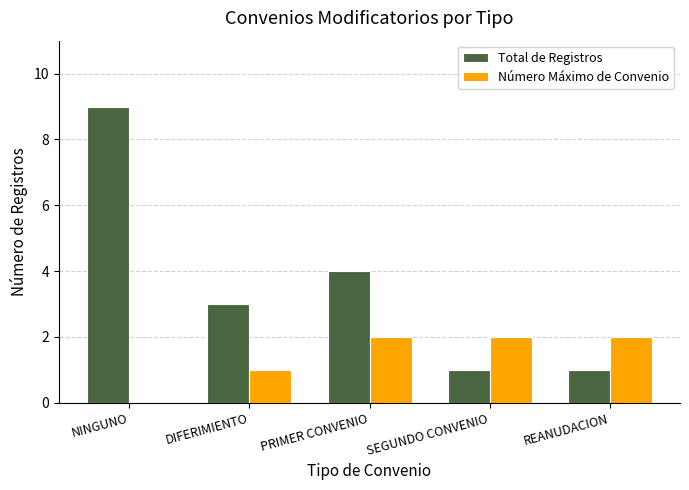

What is the greatest value displayed?

9